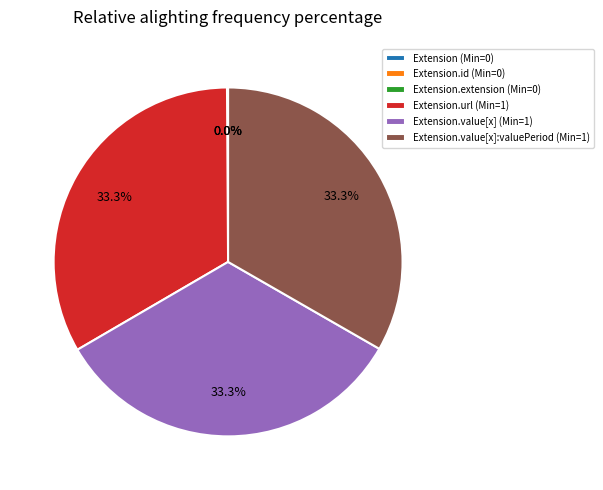

Is there any slice that represents more than half of the pie?

No